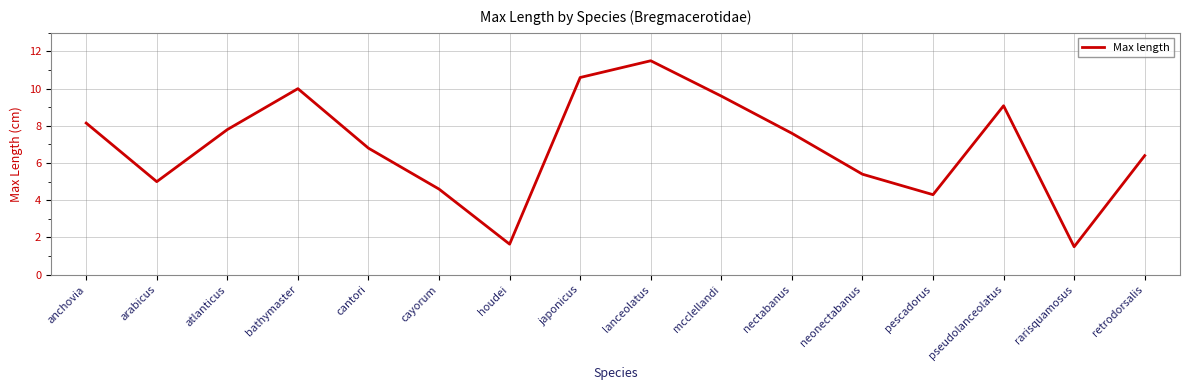

List the labels in order of value, smallest first.

rarisquamosus, houdei, pescadorus, cayorum, arabicus, neonectabanus, retrodorsalis, cantori, nectabanus, atlanticus, anchovia, pseudolanceolatus, mcclellandi, bathymaster, japonicus, lanceolatus